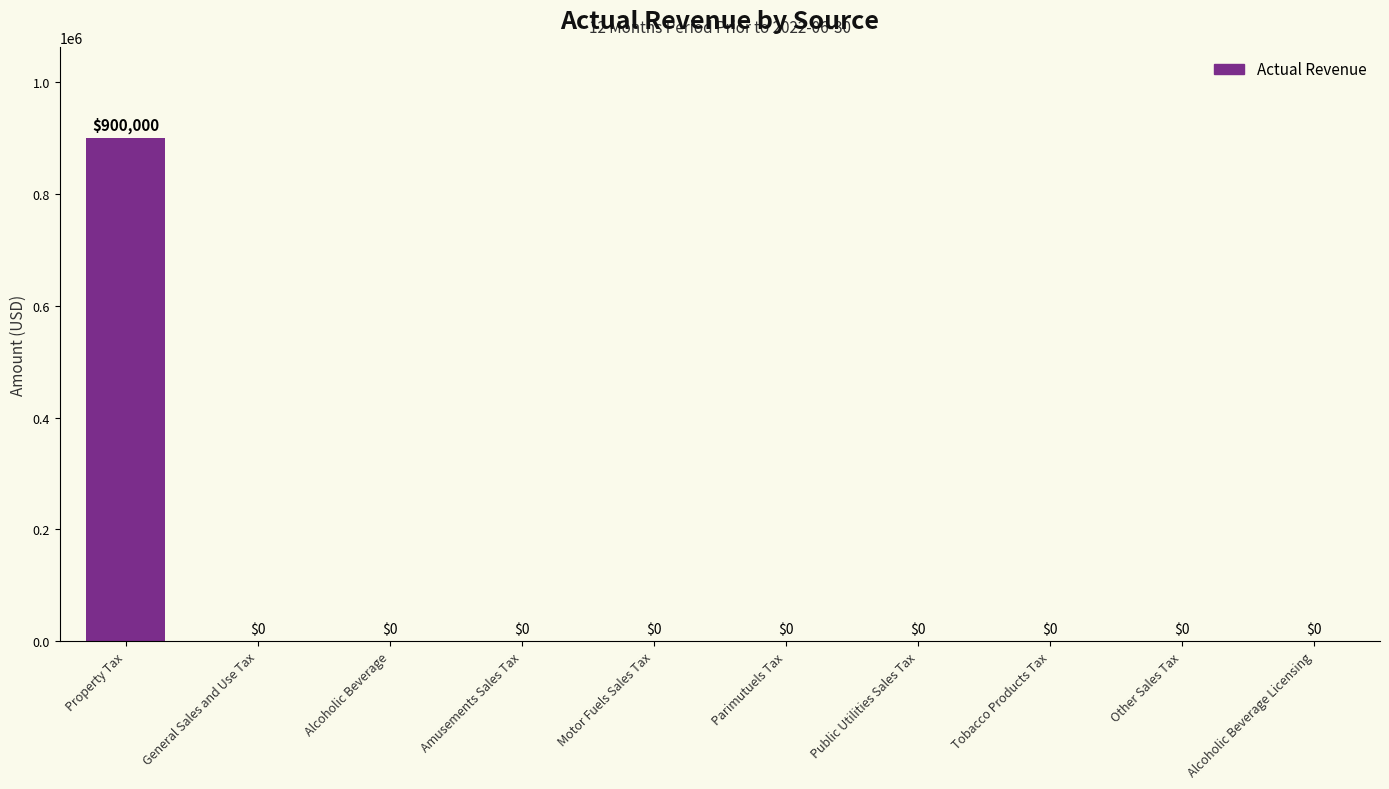

What is the average value?

90000